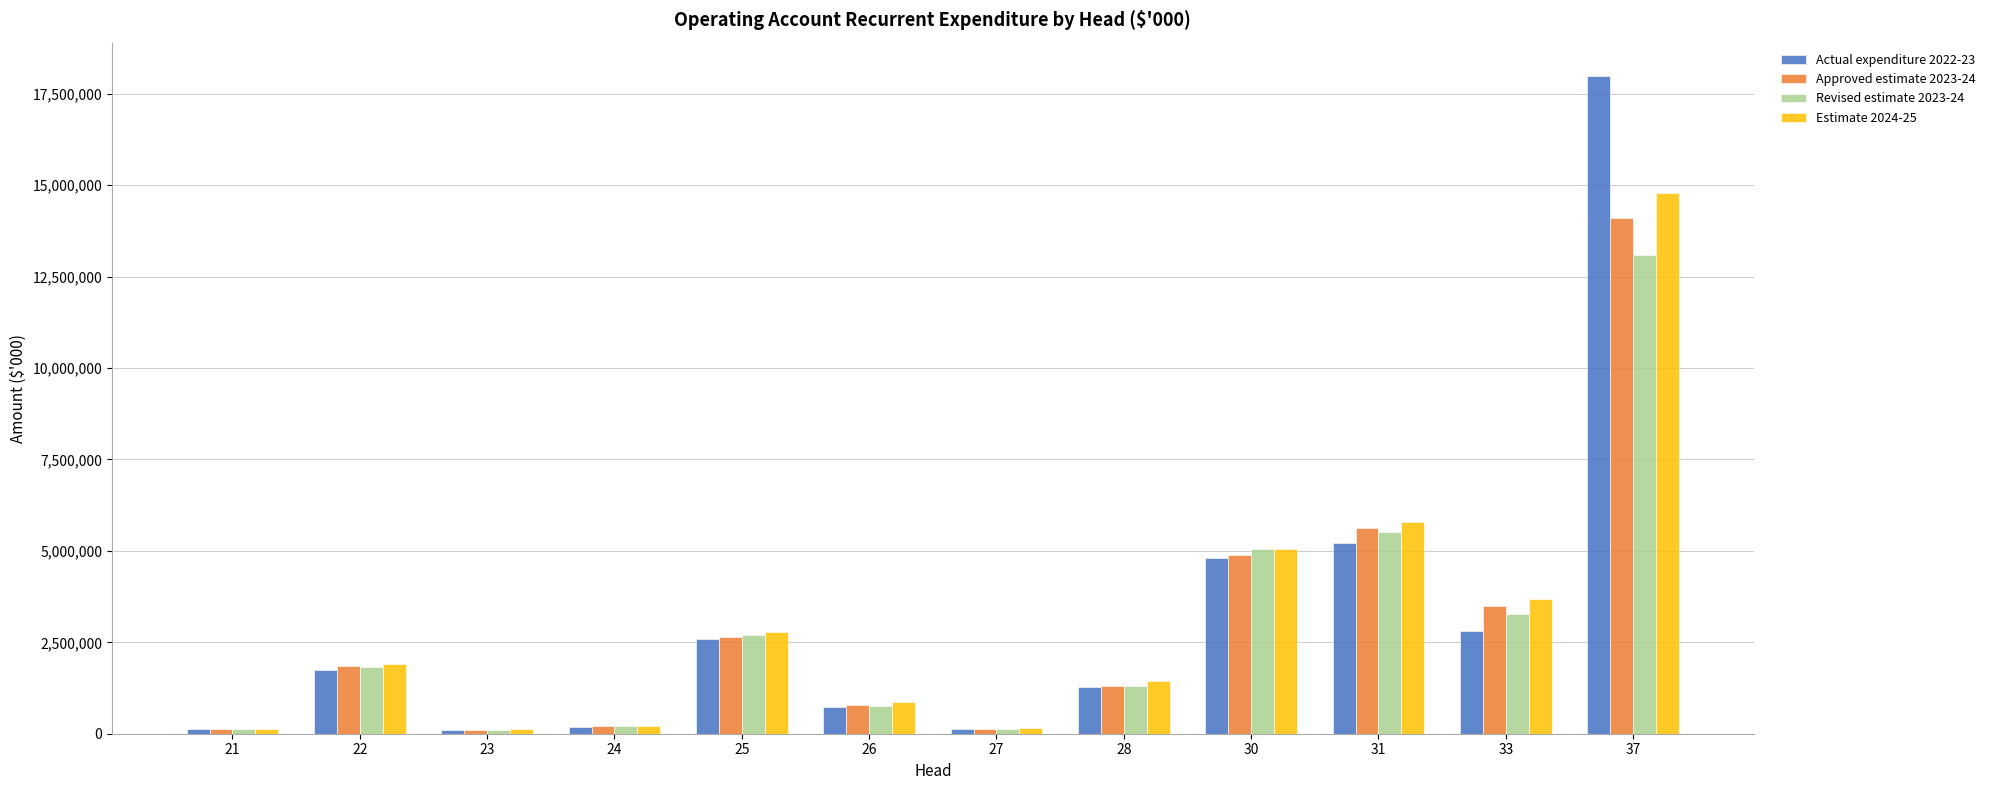

Which series changed the most between 25 and 28?

Revised estimate 2023-24